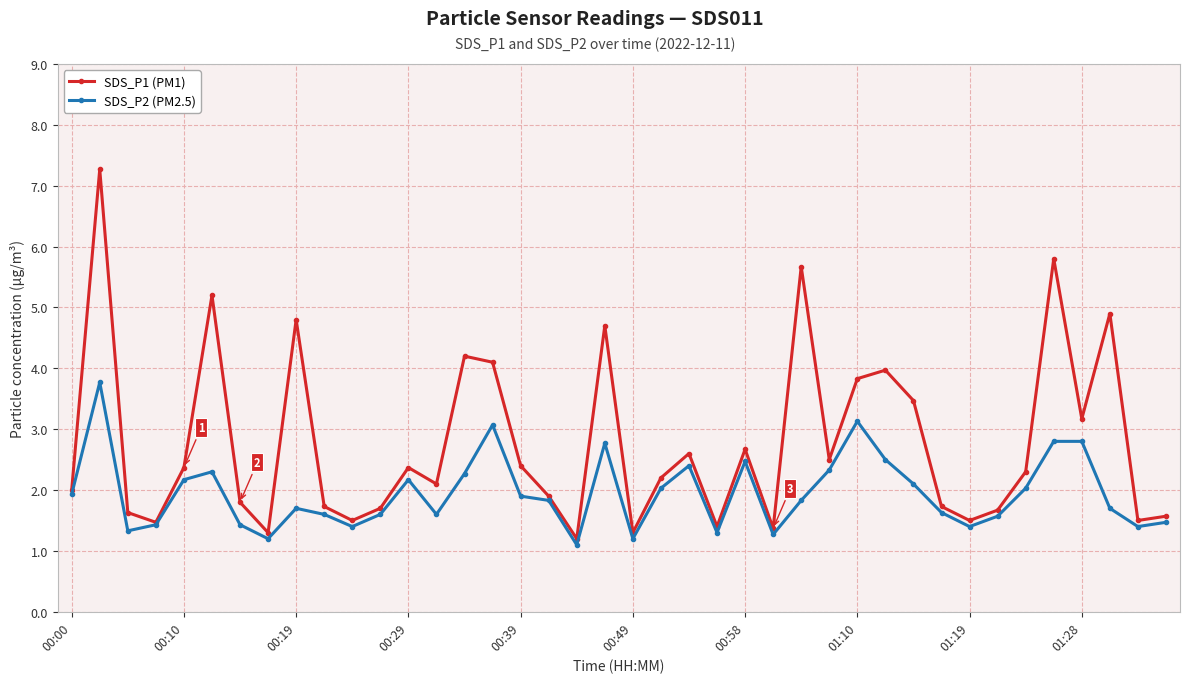

What is the minimum value for SDS_P2 (PM2.5)?

1.1